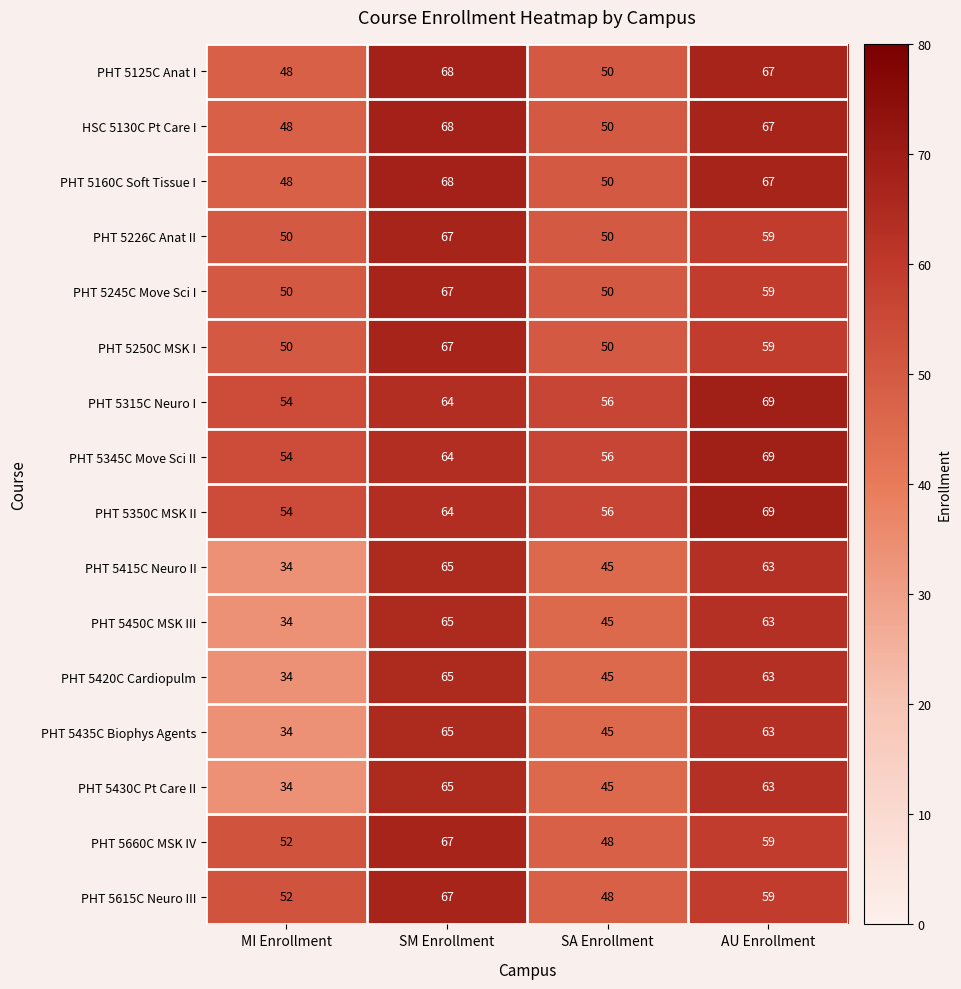

Count the number of data series in this chart.

16